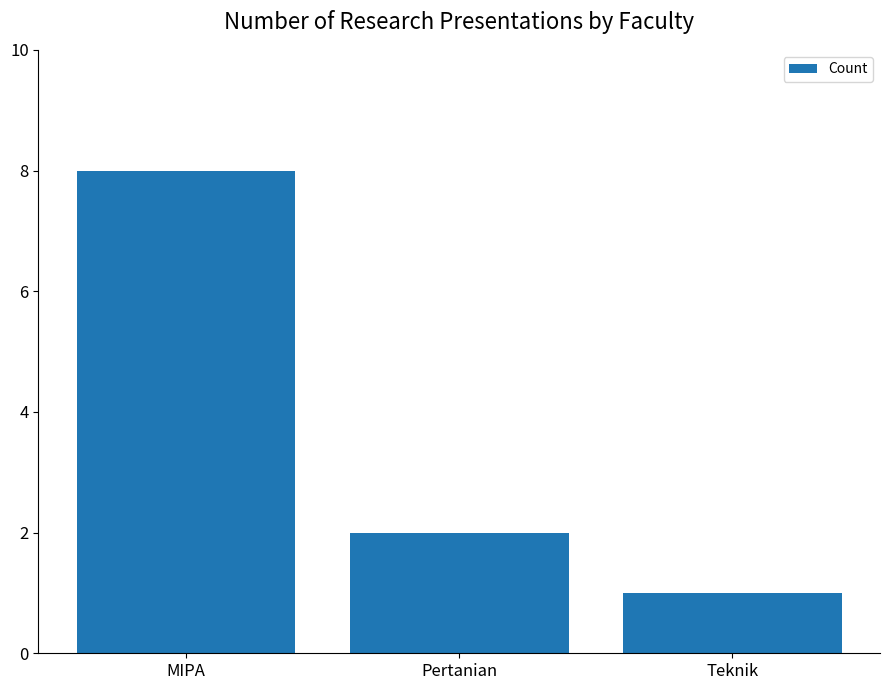

What is the label of the 2nd bar from the left?

Pertanian